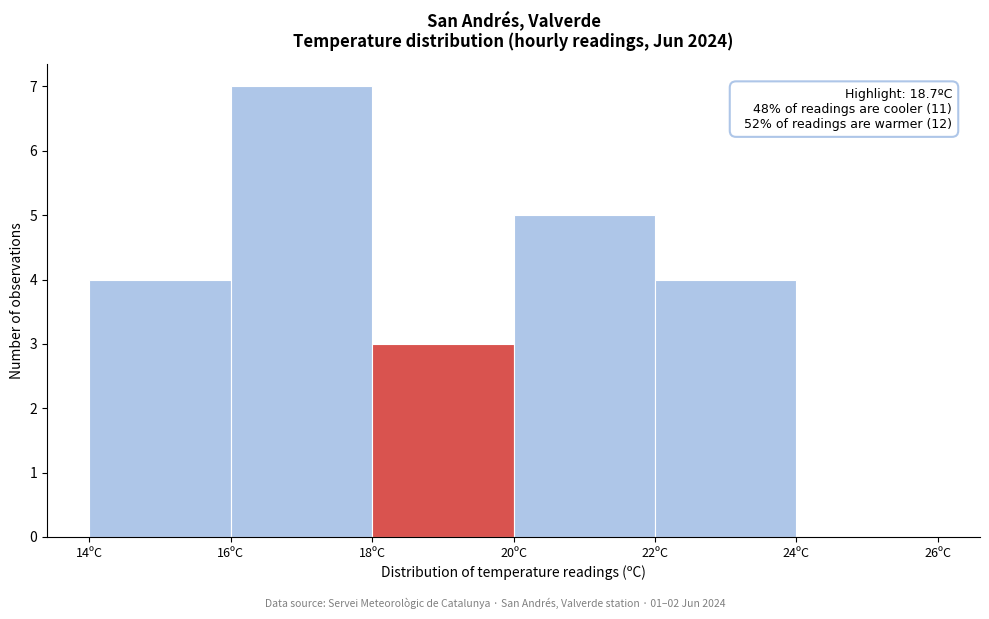

Which range on the x-axis has the tallest bar?

16 to 18